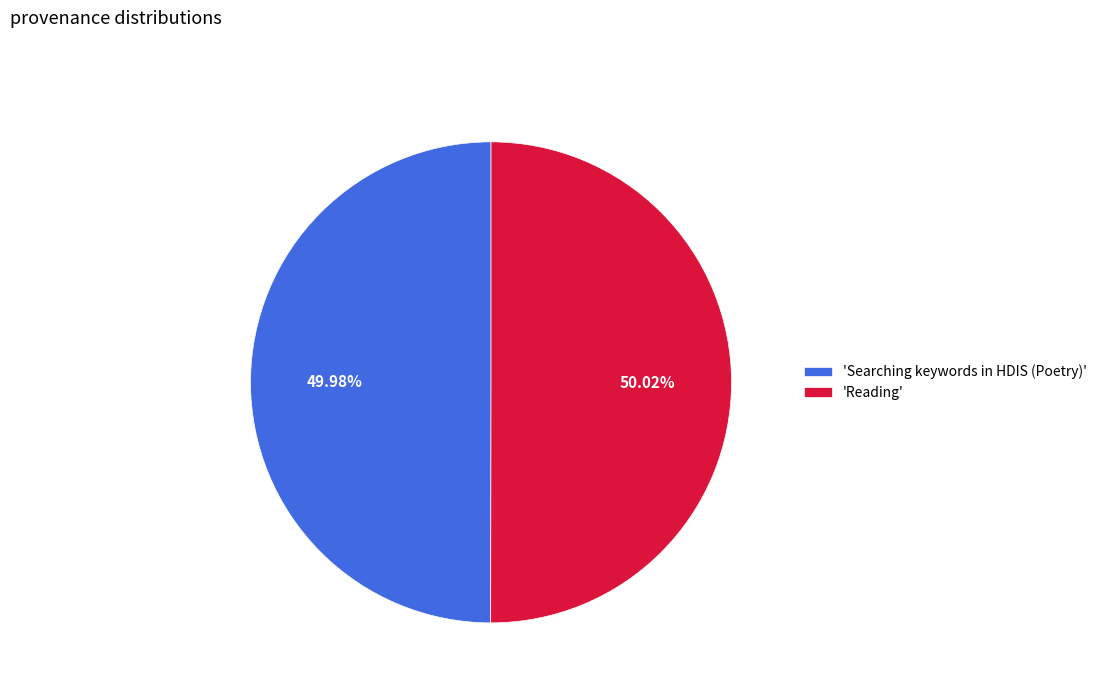

How many segments does this pie chart have?

2